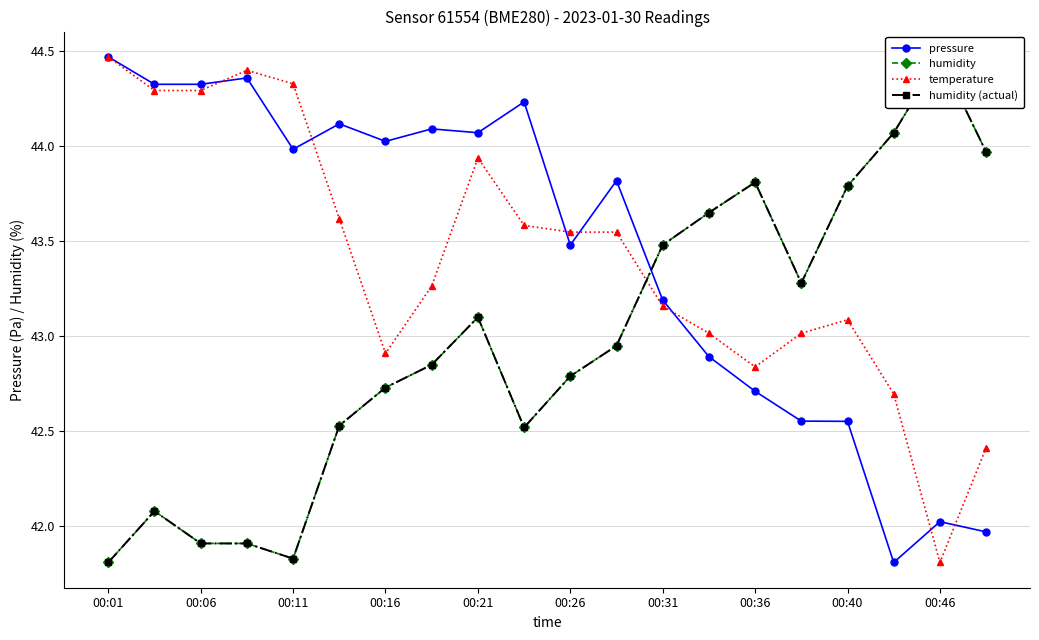

What is the maximum value shown in the chart?

44.5